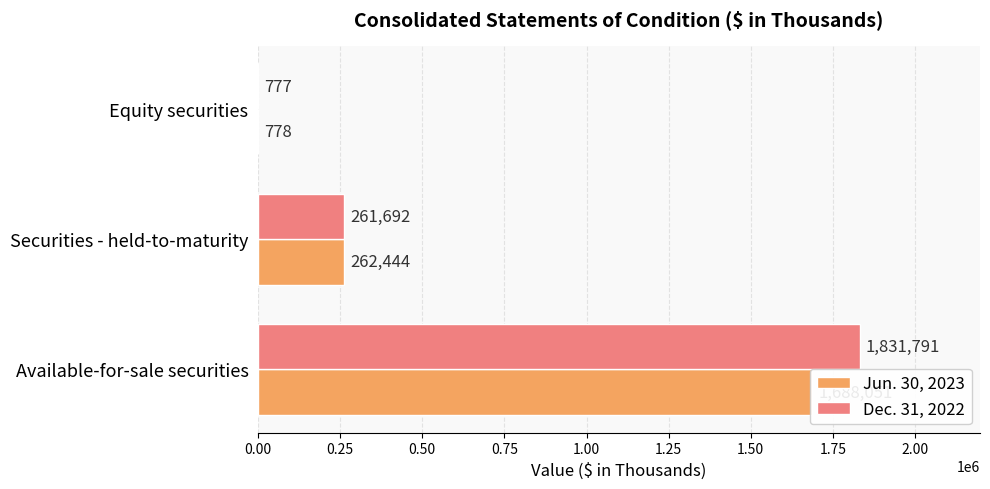

List the series in order of their overall mean, lowest first.

Jun. 30, 2023, Dec. 31, 2022